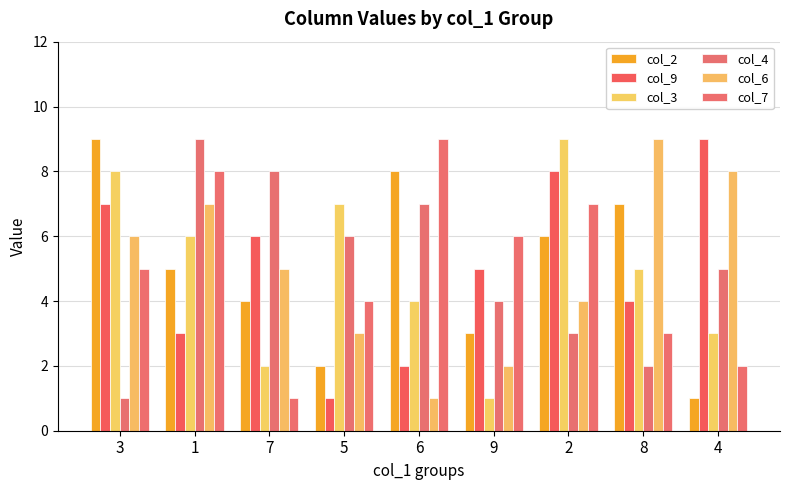

How many categories are shown in the chart?

9